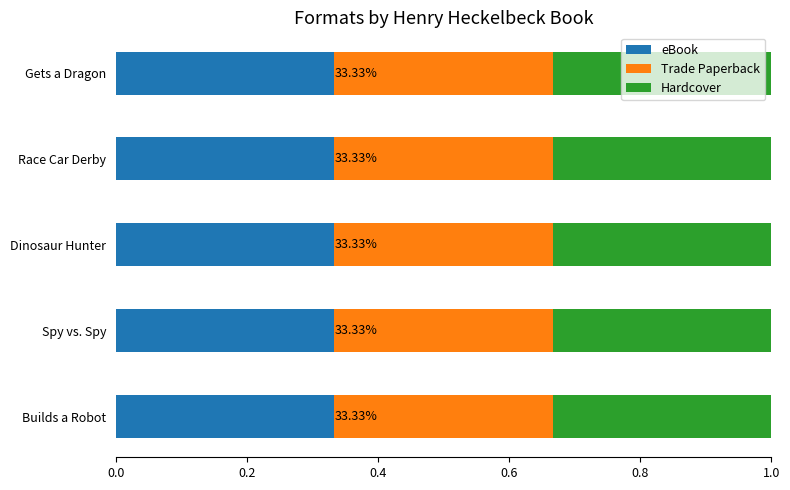

Between Henry Heckelbeck Builds a Robot and Henry Heckelbeck Dinosaur Hunter, which series saw the biggest shift?

eBook